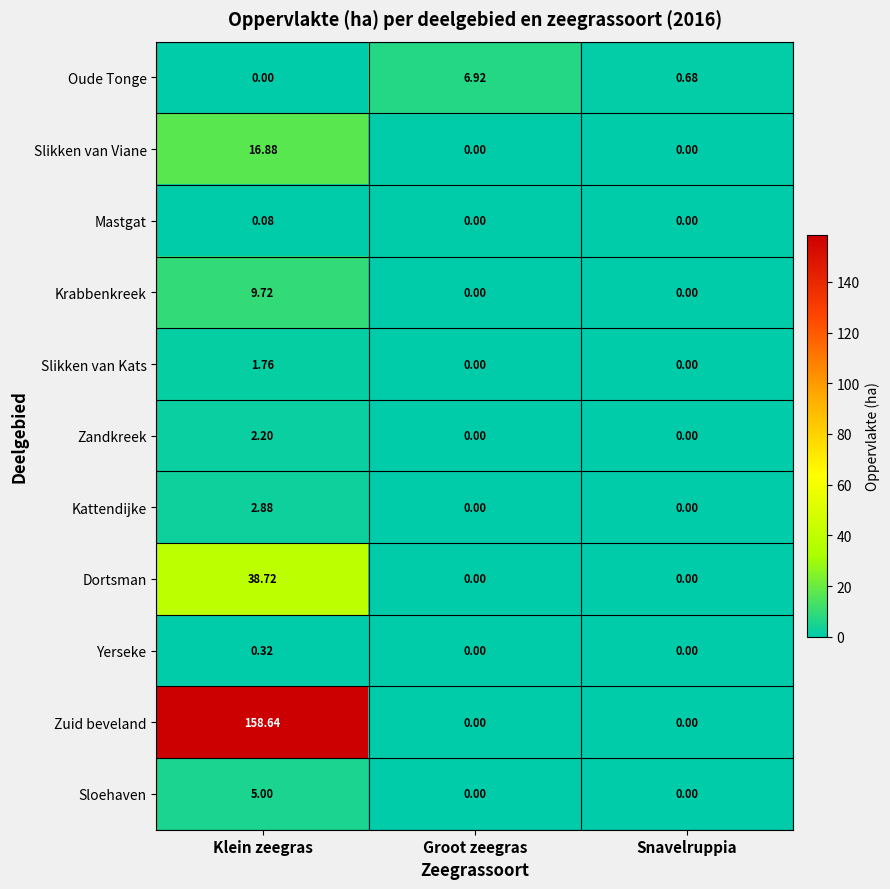

Which label corresponds to the largest value in the chart?

Klein zeegras